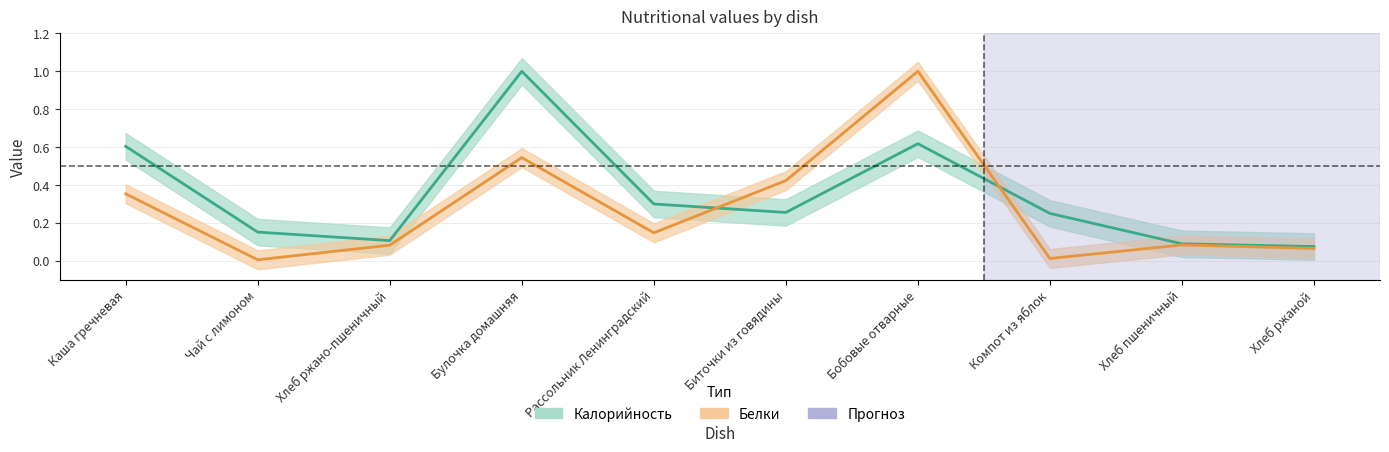

How many intersections are there between Калорийность and Белки?

2